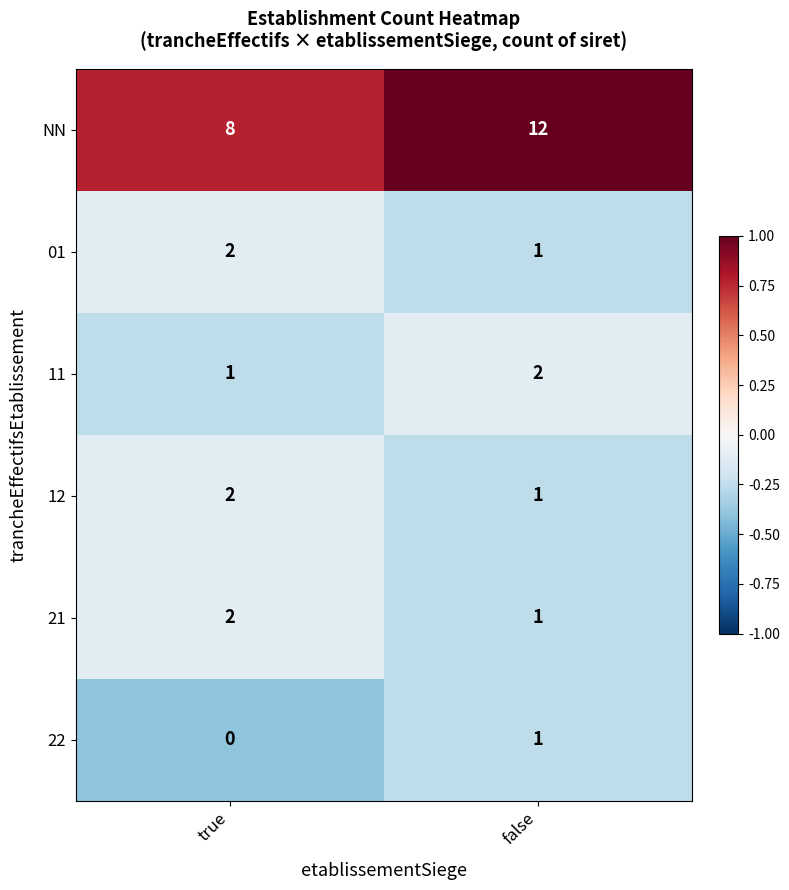

List the labels in order of 22 value, largest first.

false, true